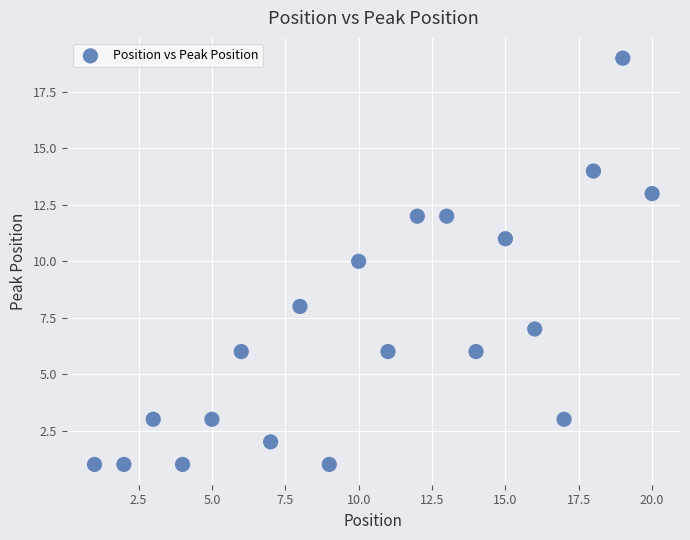

What is the range of X values (max minus min)?

19